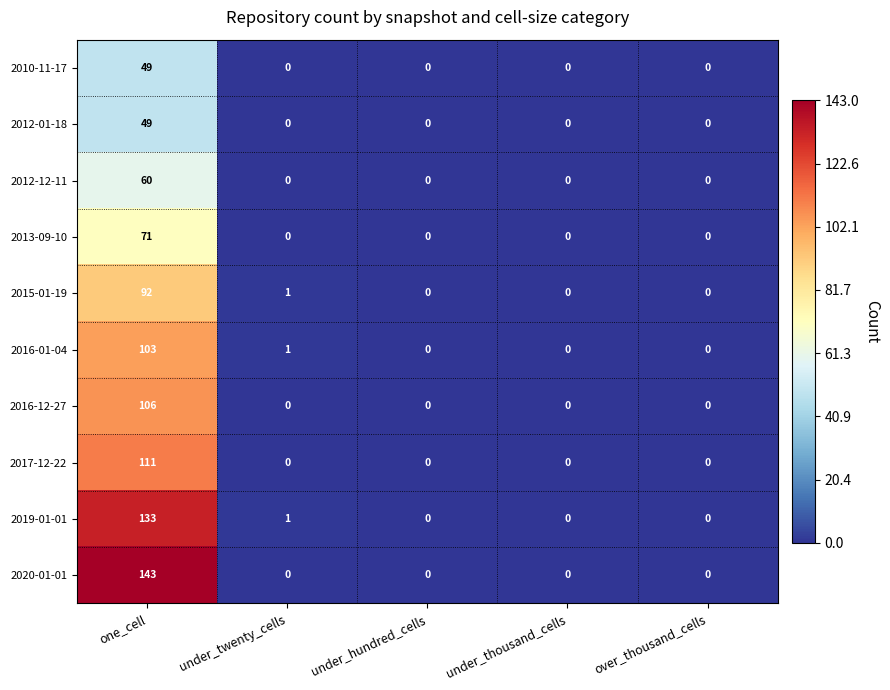

What is the sum of all 2017-12-22 values?

111